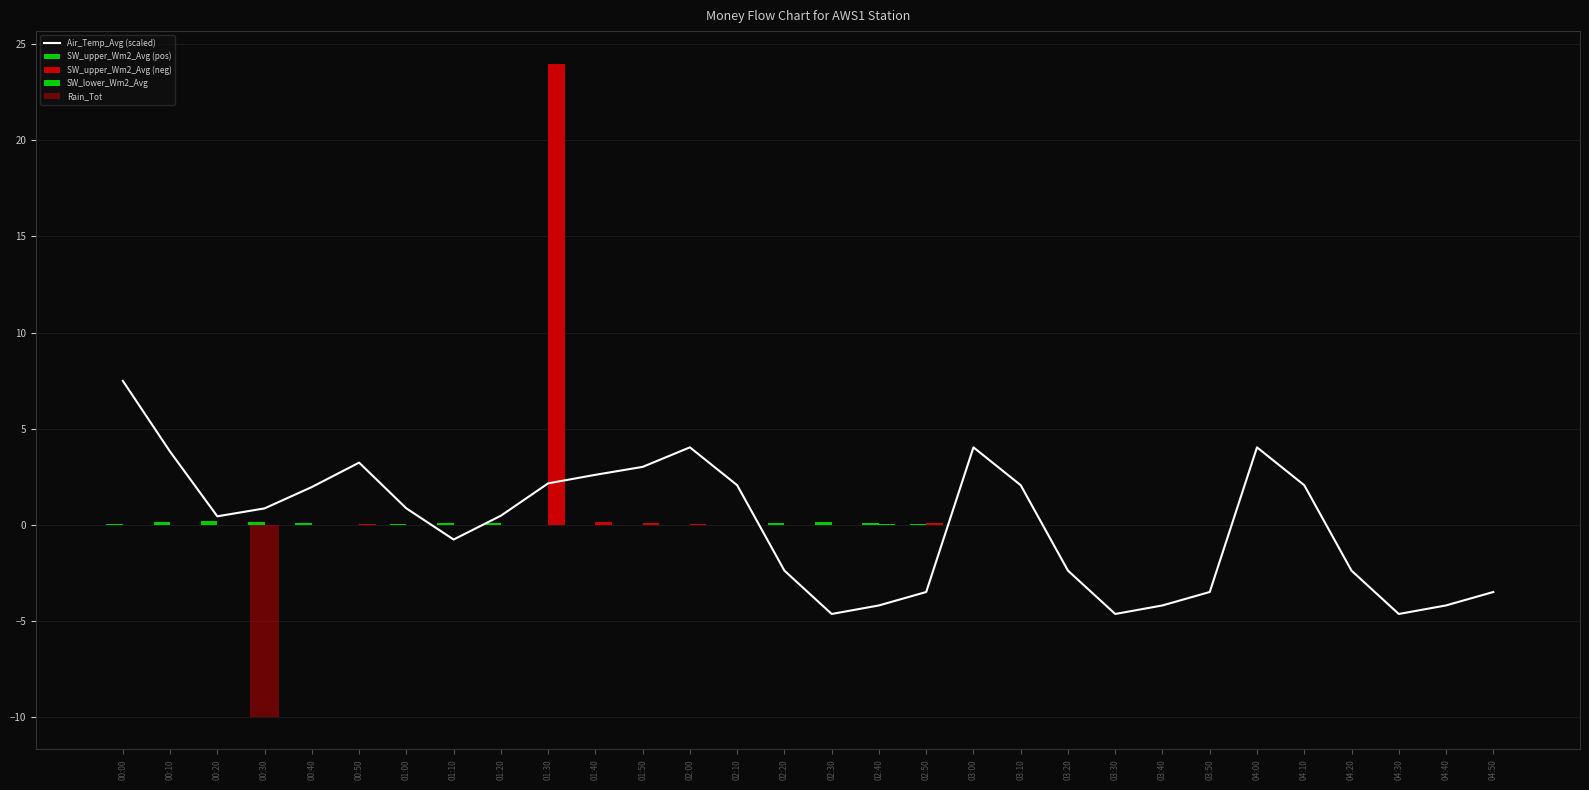

Which category has the highest value in the SW_upper_Wm2_Avg (pos) series?

00:20